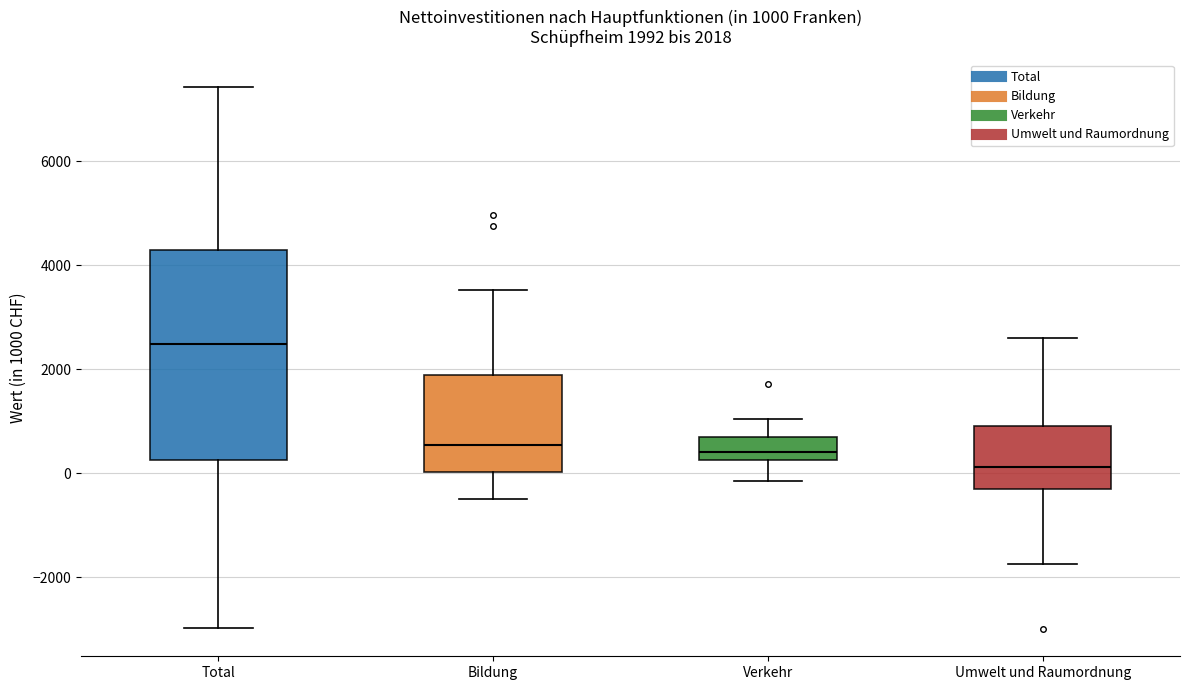

Comparing the boxes themselves (not the whiskers), which one is the tallest?

Total